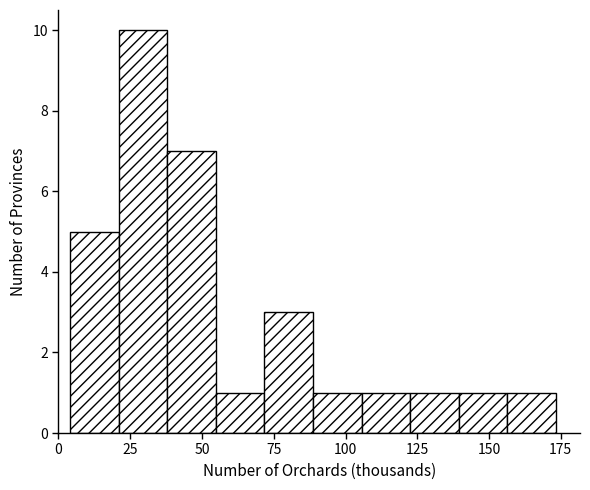

Read against the x-axis, roughly where is the centre of the tallest bar?

30